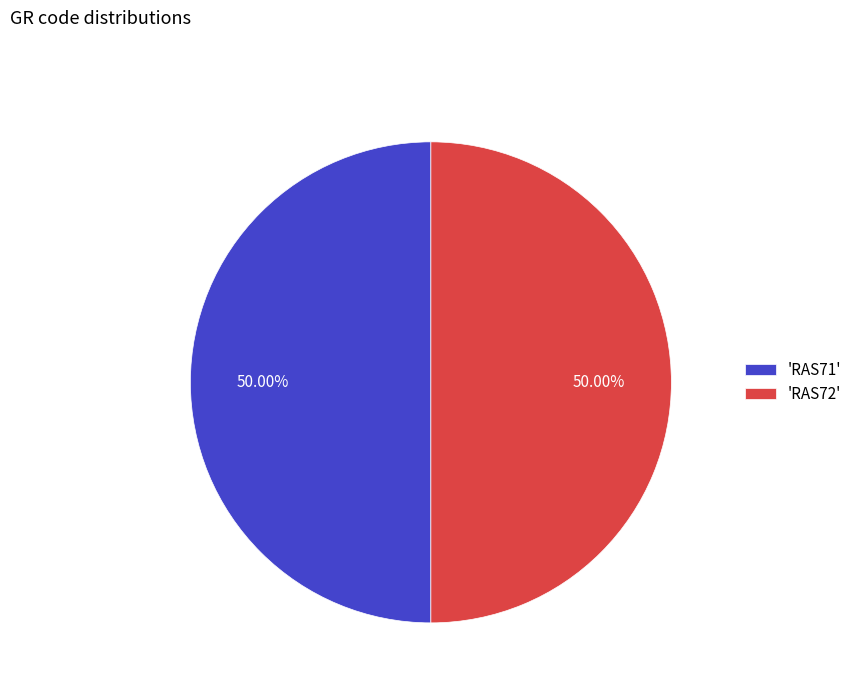

Approximately how many times larger is the value at 'RAS72' compared to 'RAS71'?

1.0